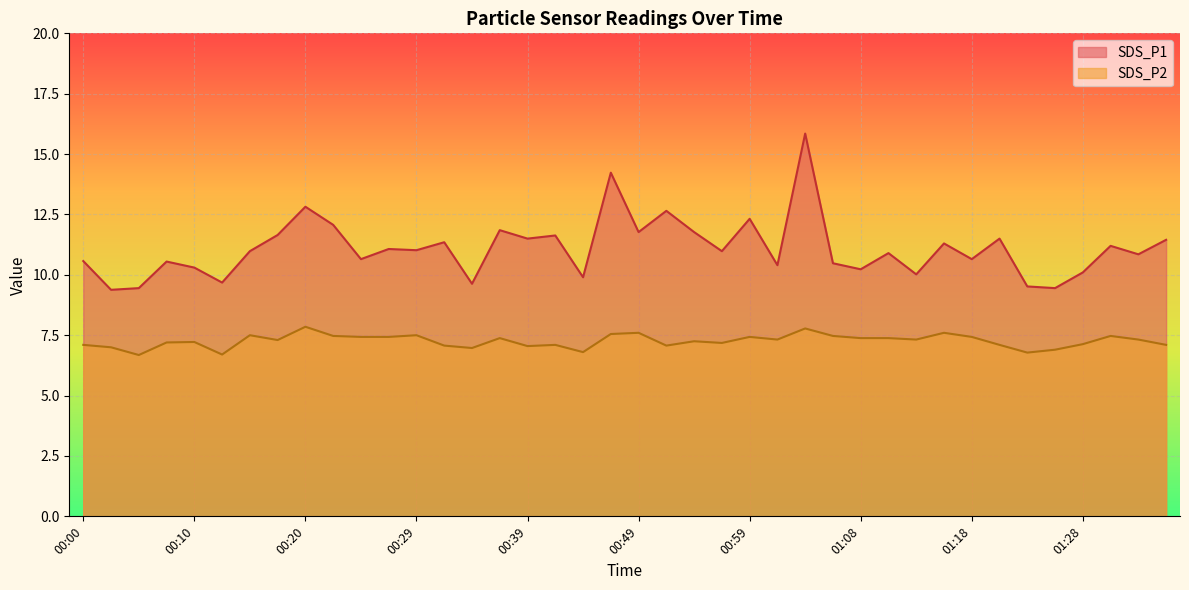

What is the average value of the SDS_P2 series?

7.3